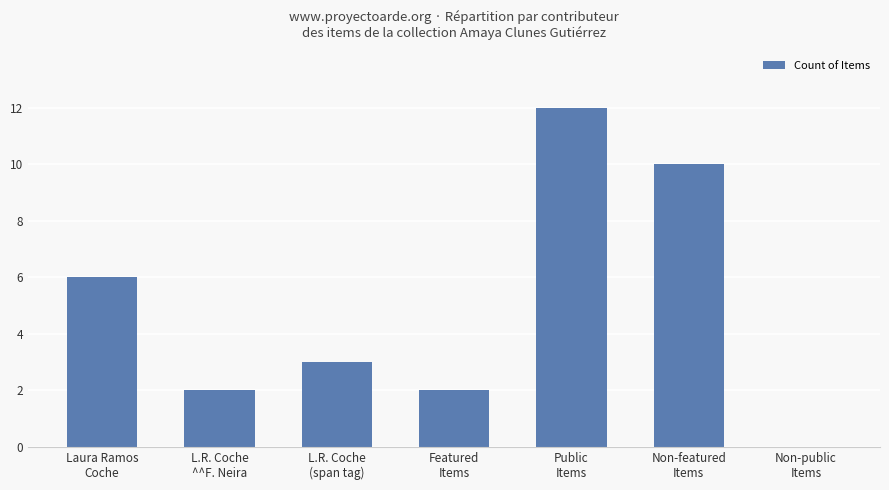

Where is the data nearest to the value 6?

Laura Ramos
Coche